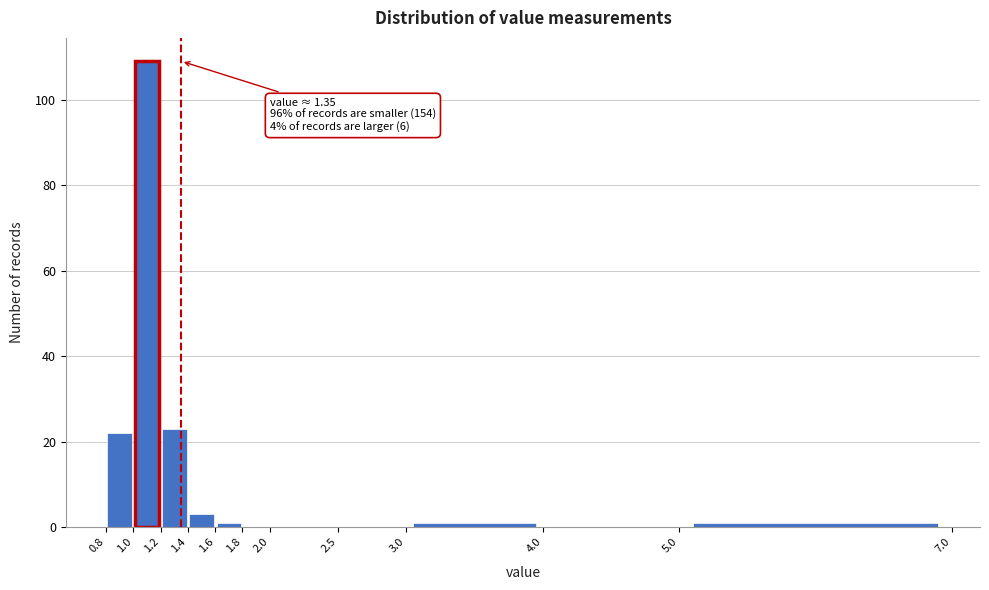

Over which range of the x-axis is the bar tallest?

1.0 to 1.2